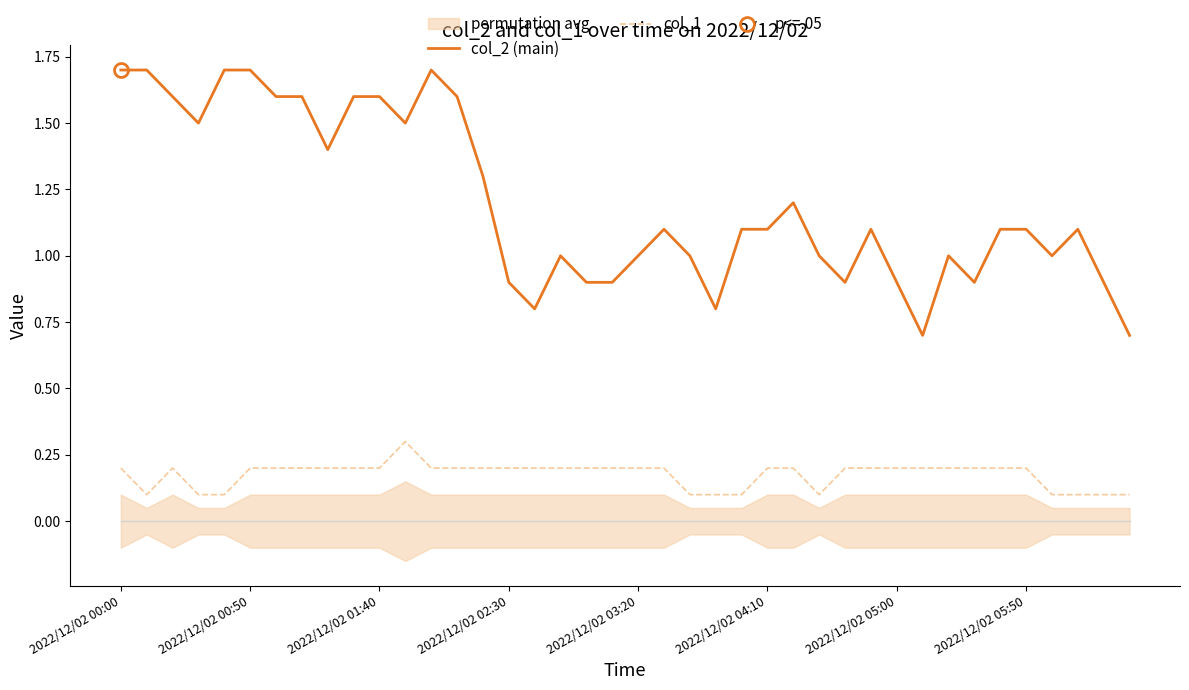

What is the sum of all col_1 values?

7.0